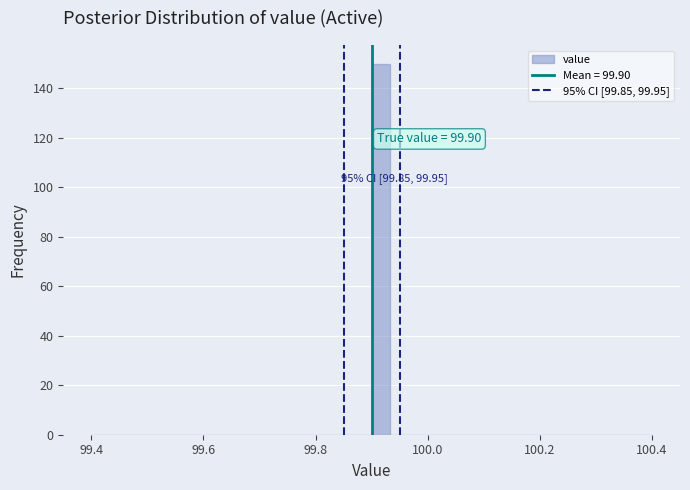

Read against the x-axis, roughly where is the centre of the tallest bar?

99.92